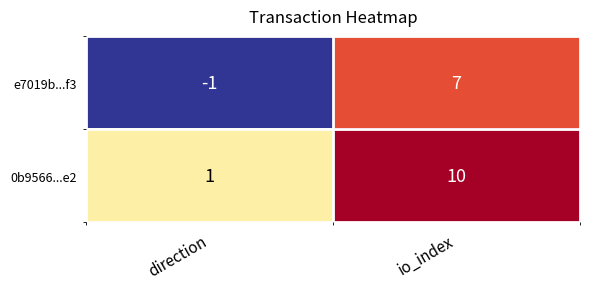

What is the sum of all e7019b...f3 values?

6